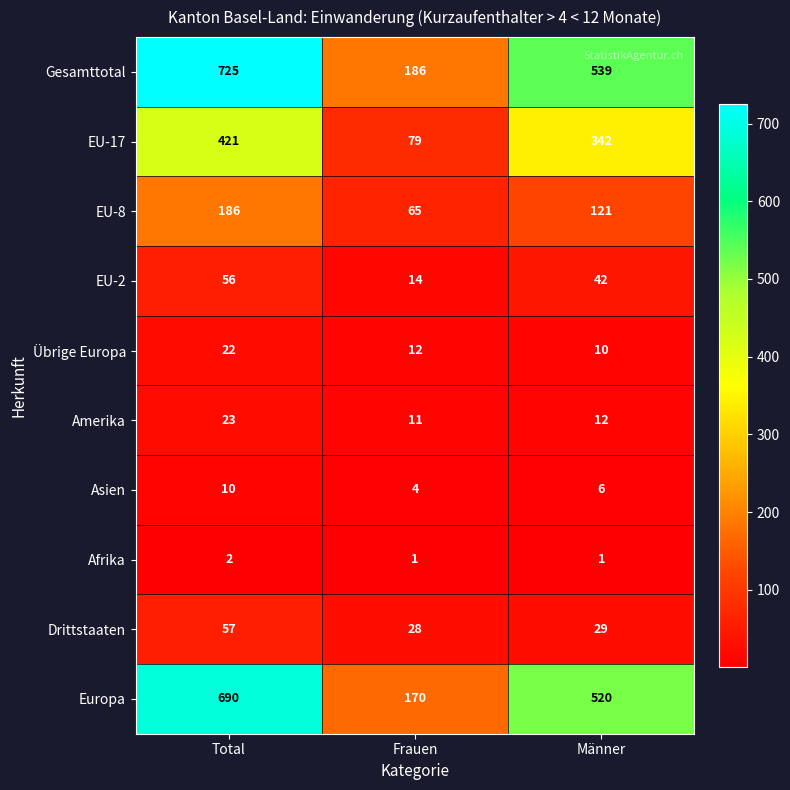

The EU-17 series shows 342 at Männer. True or false?

True